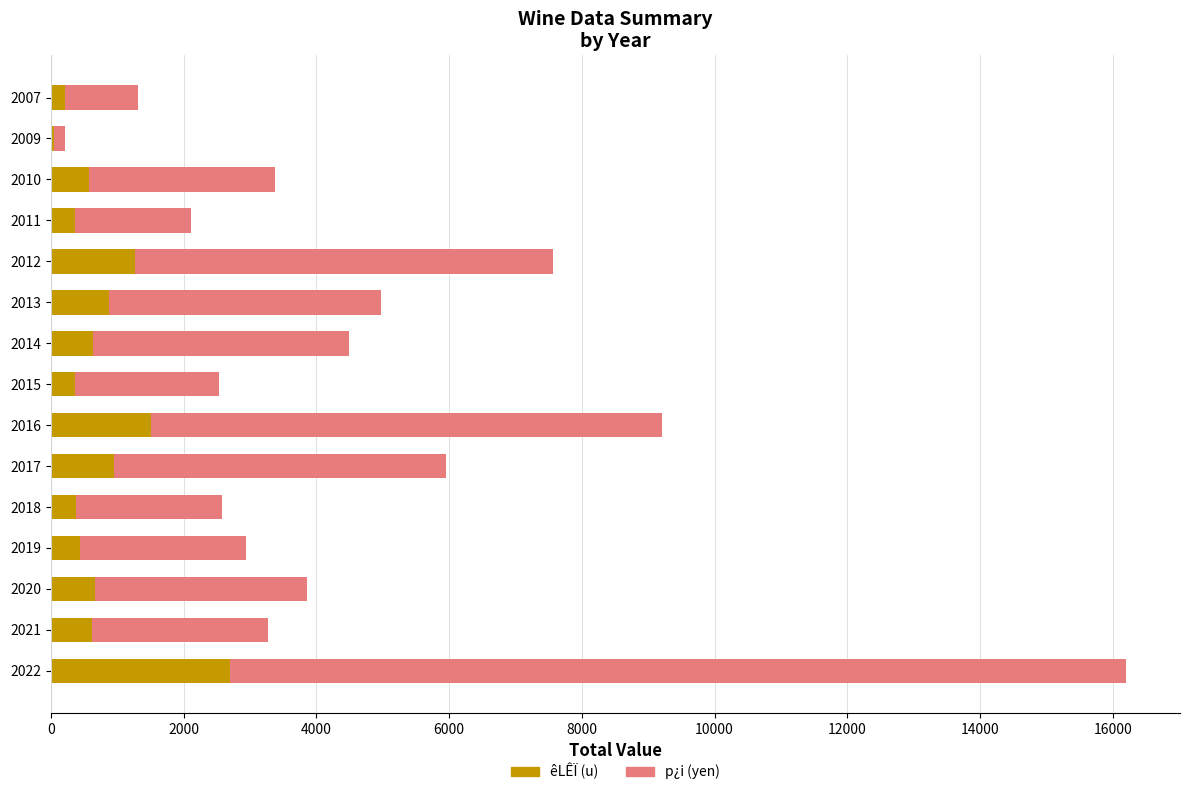

Is it true that êLÊÏ (u) equals 1571 at 2017?

False